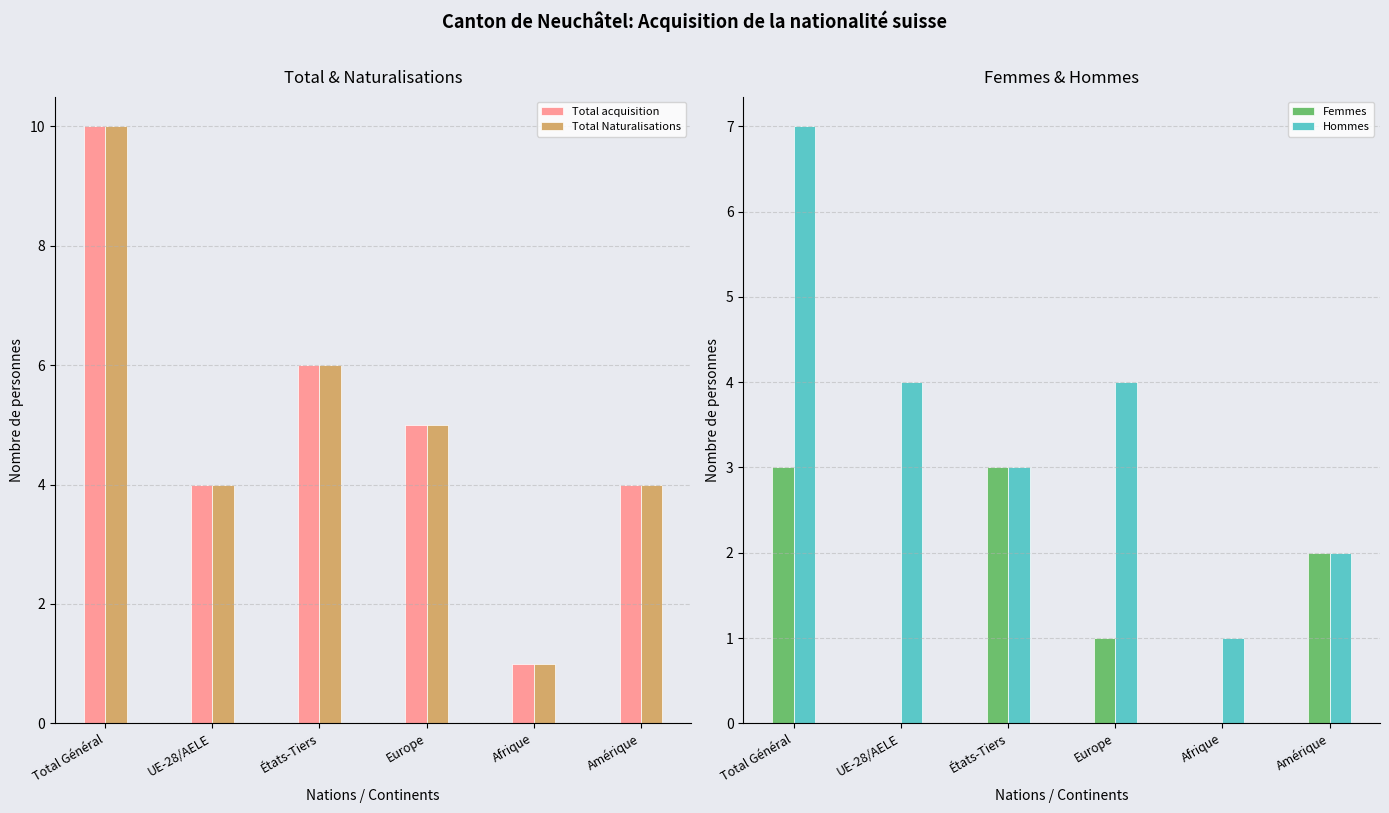

How many positive values does the Femmes series have?

4